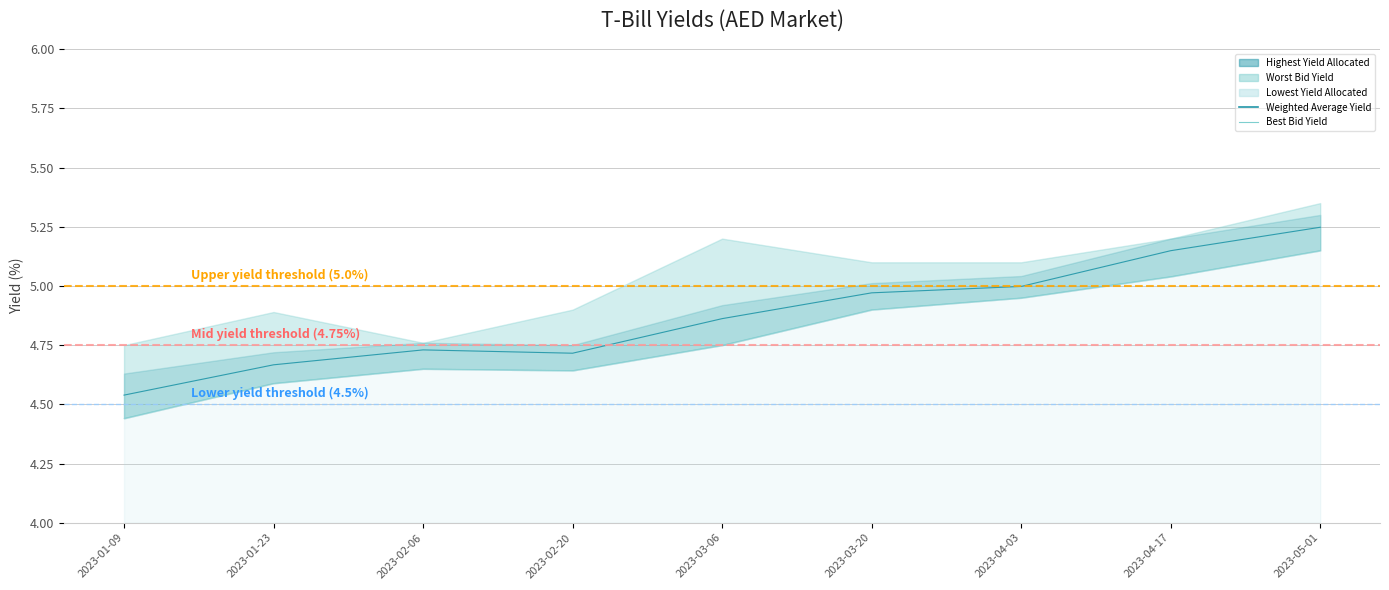

Between 2023-04-03 and 2023-03-20, which is larger?

2023-04-03